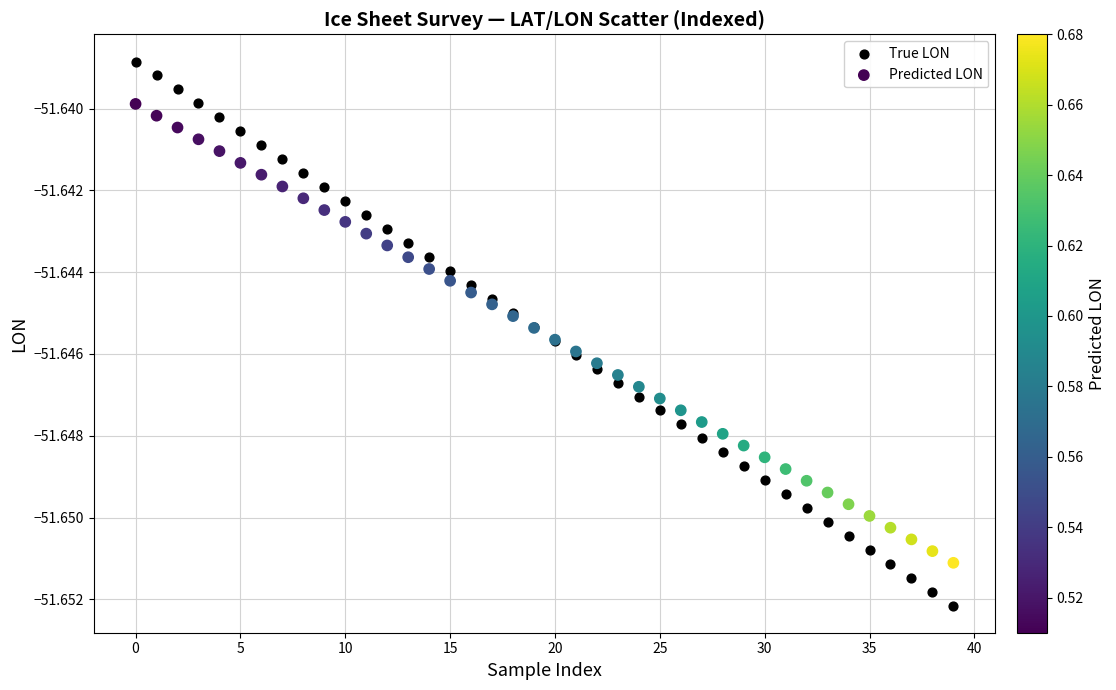

Which series has the largest Y range (max minus min)?

True LON